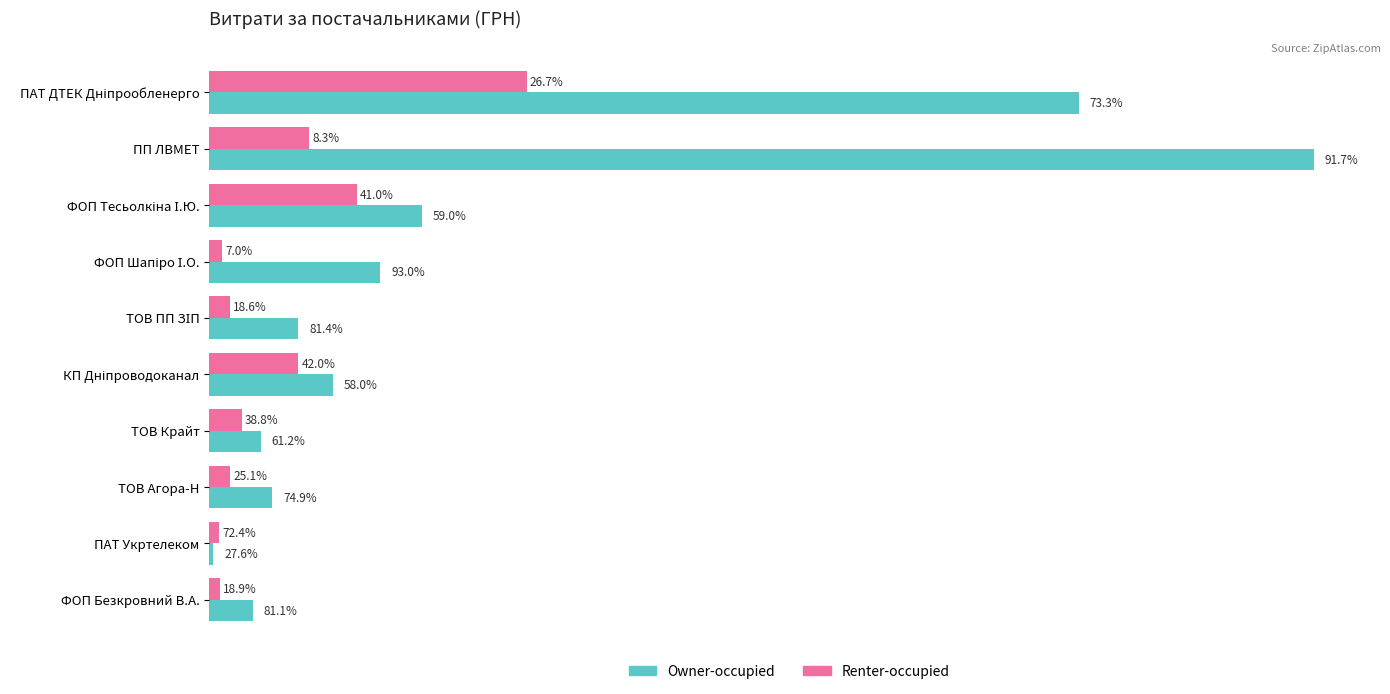

What are all the series names shown in the legend?

Owner-occupied, Renter-occupied